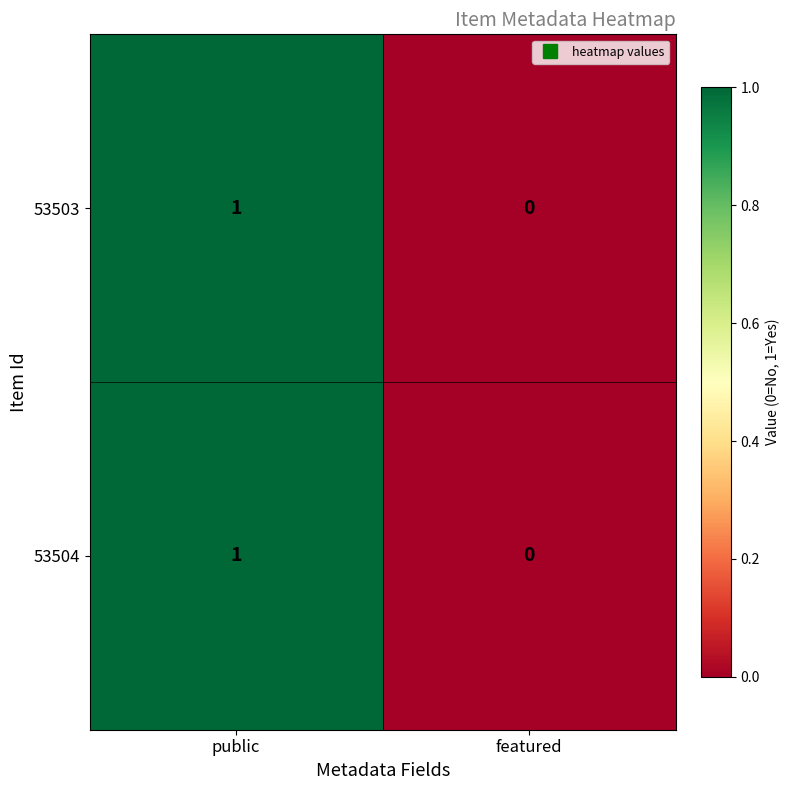

The 53503 series shows 0 at featured. True or false?

True